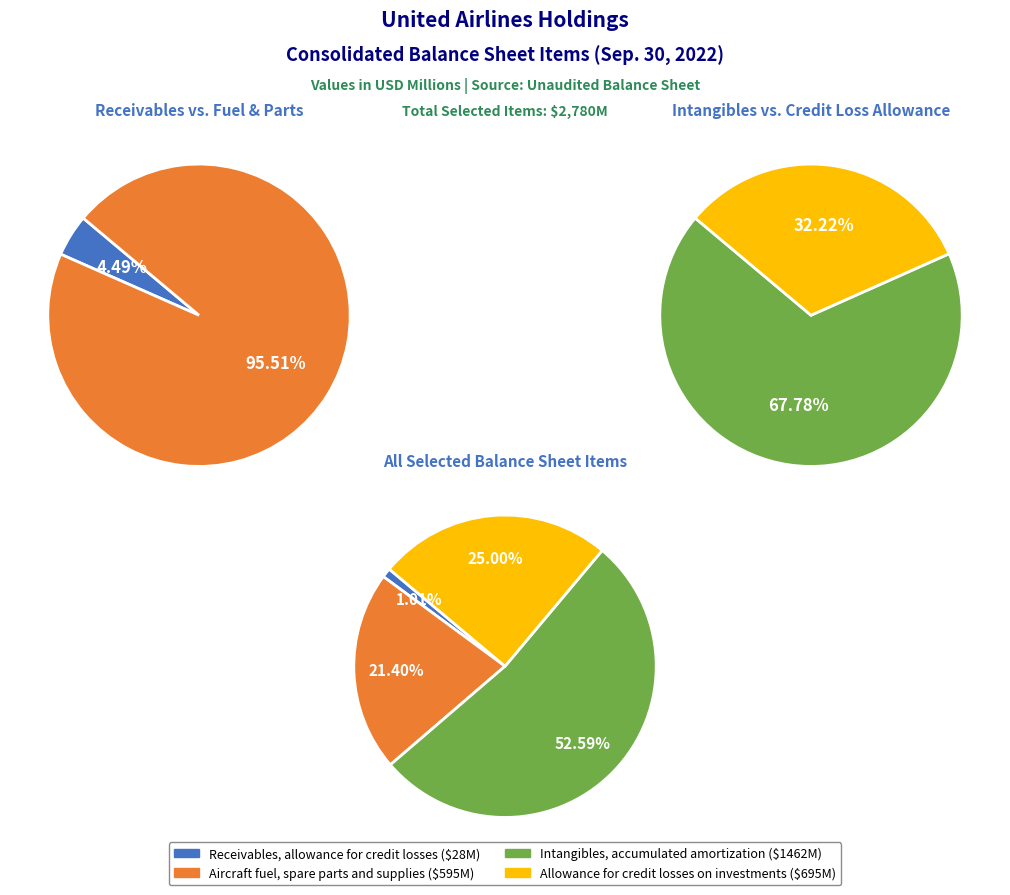

To the nearest percent, what percentage of the pie is Allowance for credit losses on investments?

25%